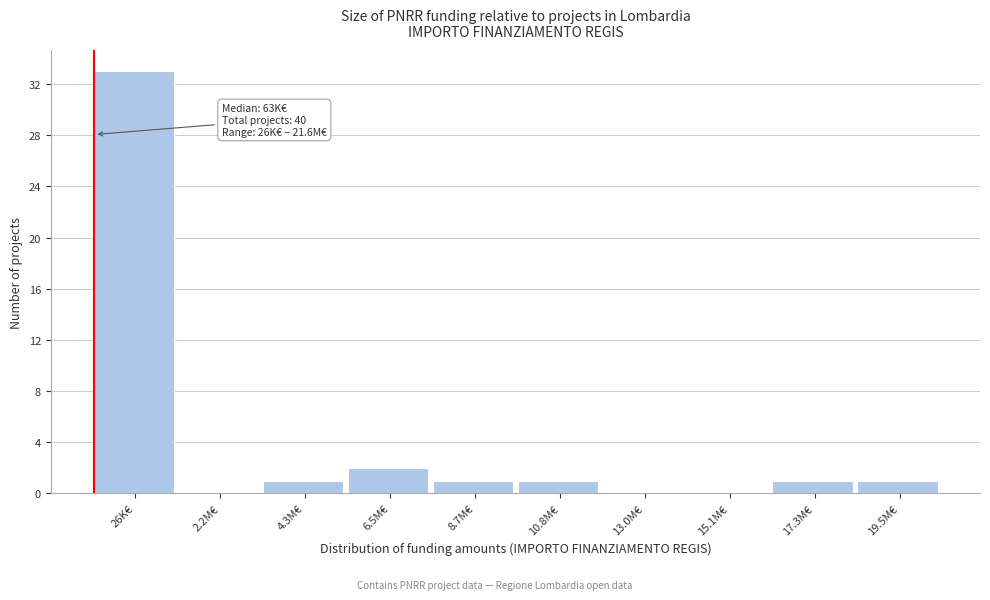

Reading left to right, extract all data points from this chart.

26K€=33	2.2M€=0	4.3M€=1	6.5M€=2	8.7M€=1	10.8M€=1	13.0M€=0	15.1M€=0	17.3M€=1	19.5M€=1